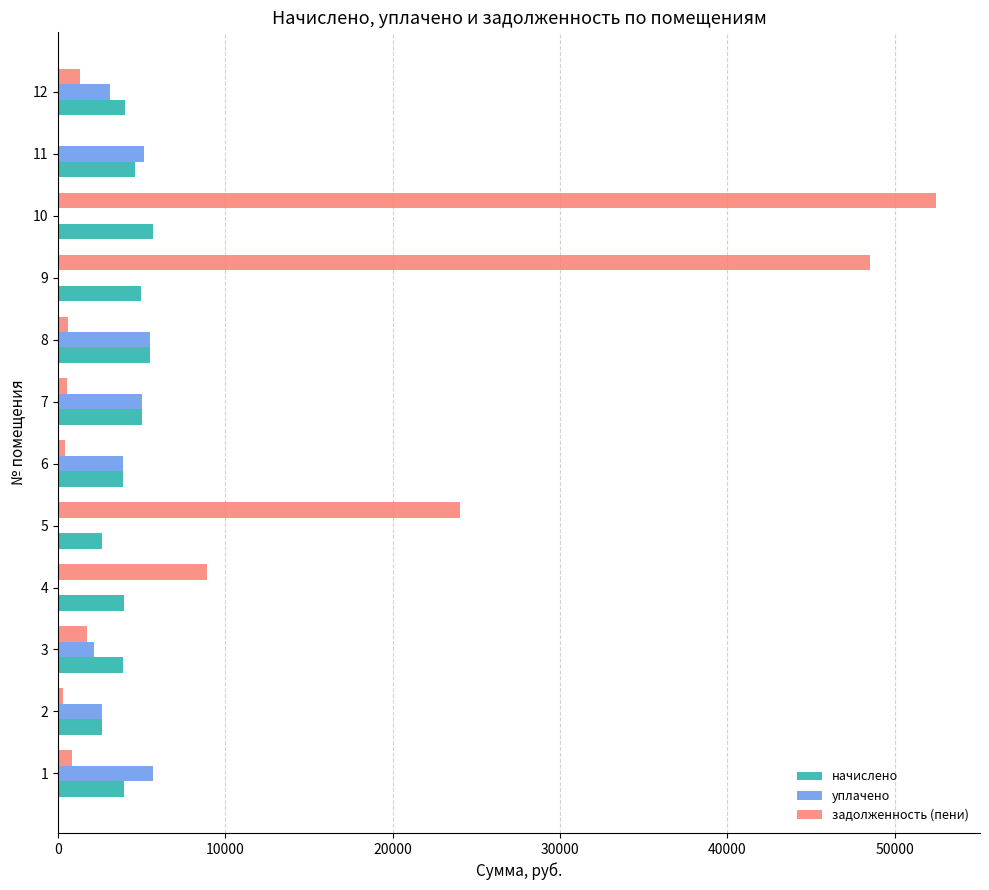

The value of уплачено at 8 is 5533.2. True or false?

True